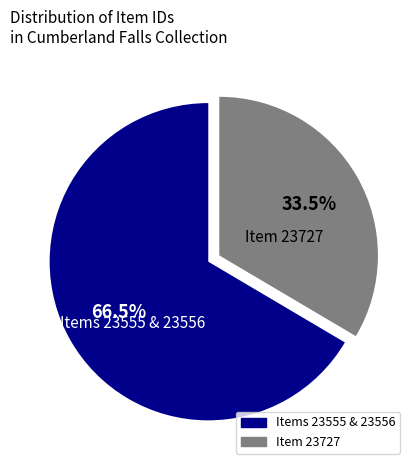

How many segments does this pie chart have?

2